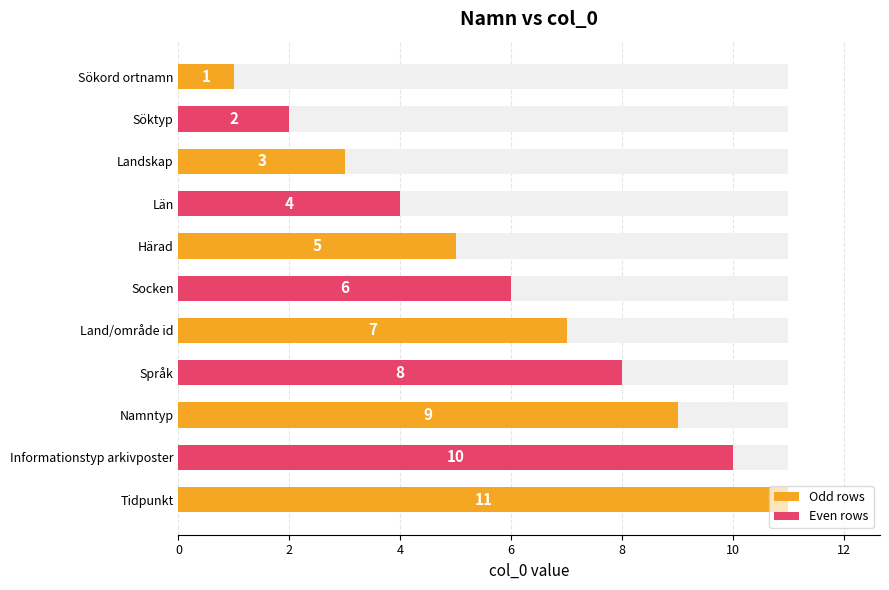

What is the difference between the maximum and minimum values?

10